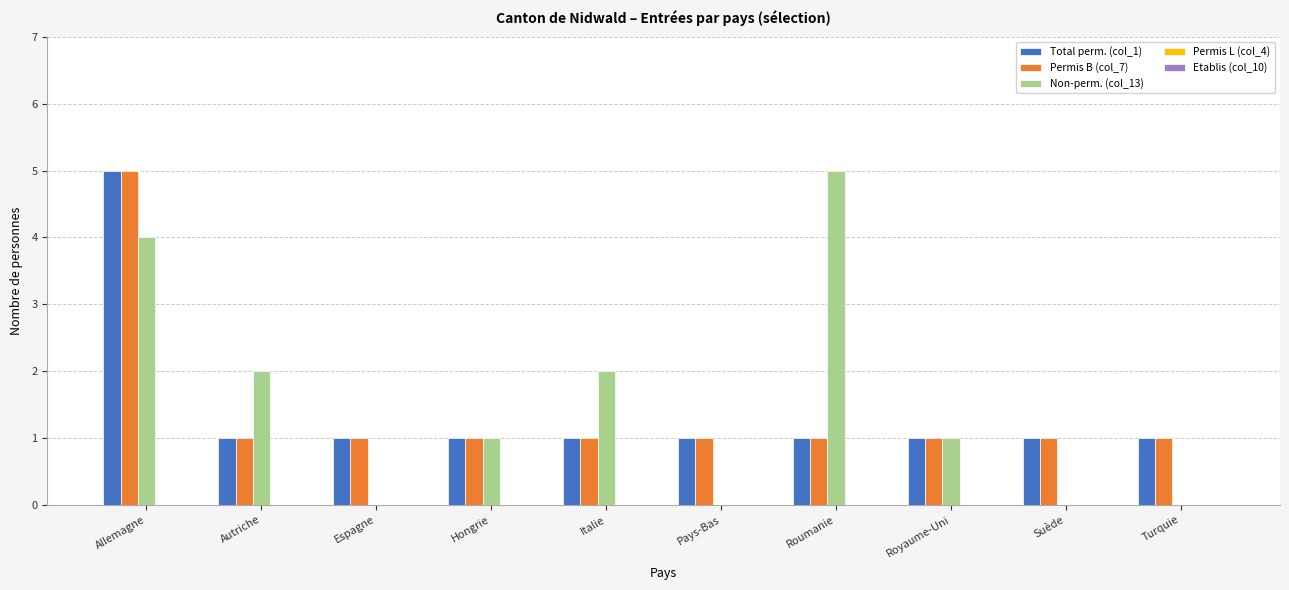

What is the sum of all Permis B (col_7) values?

14